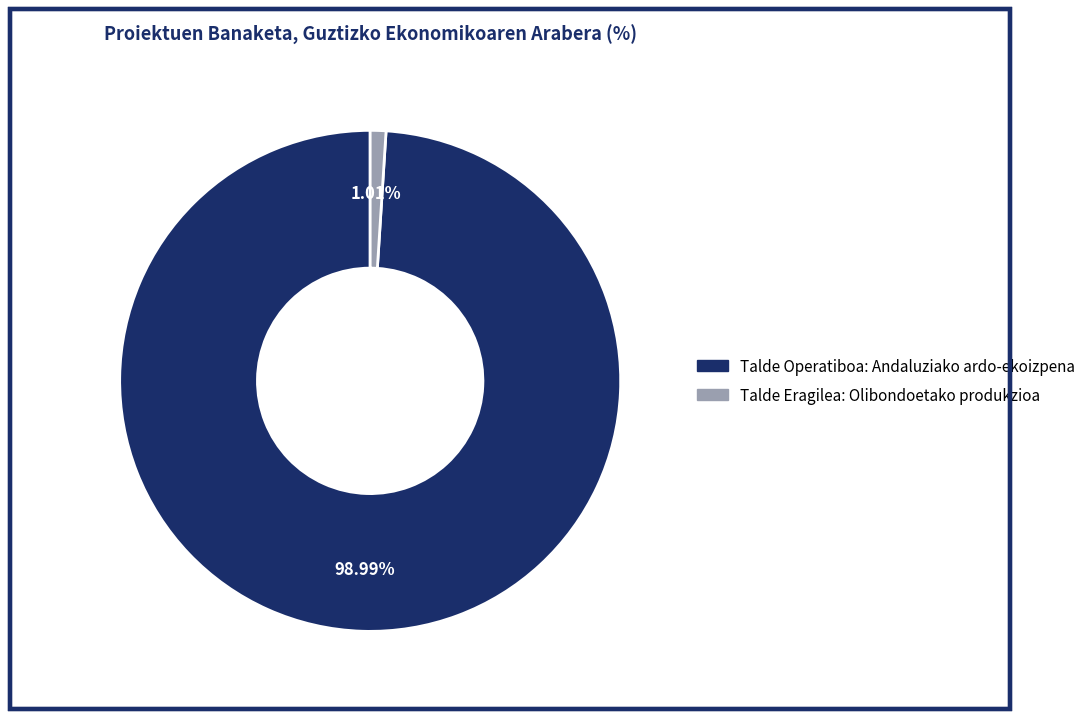

To the nearest percent, what percentage of the pie is Talde Operatiboa: Andaluziako ardo-ekoizpena?

99%